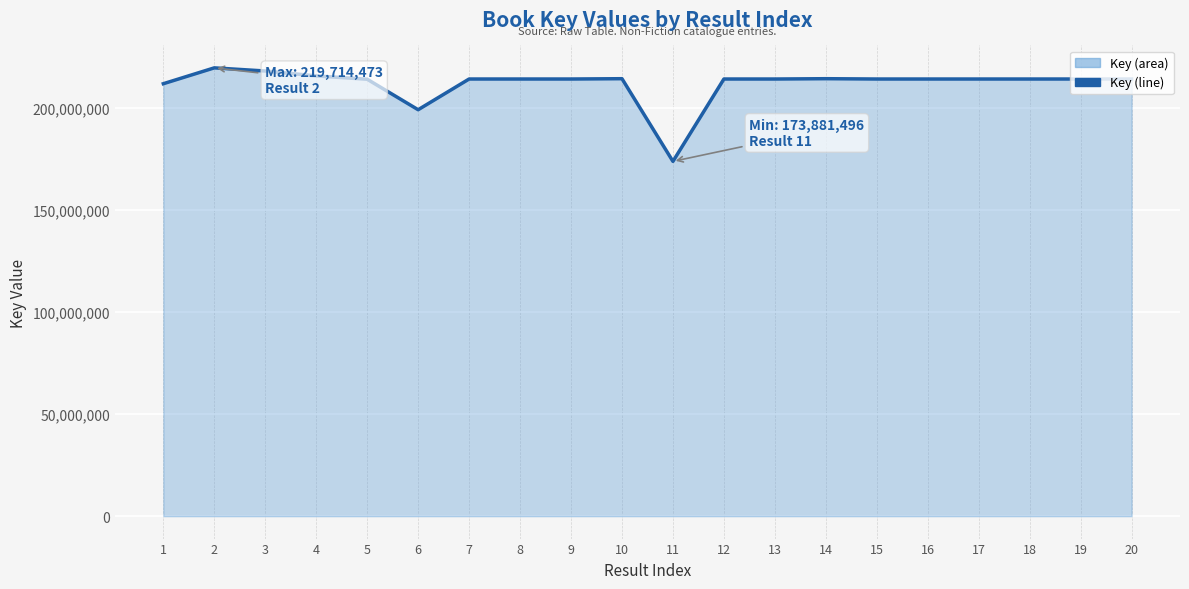

What is the change in value from 2 to 8?

-5465015